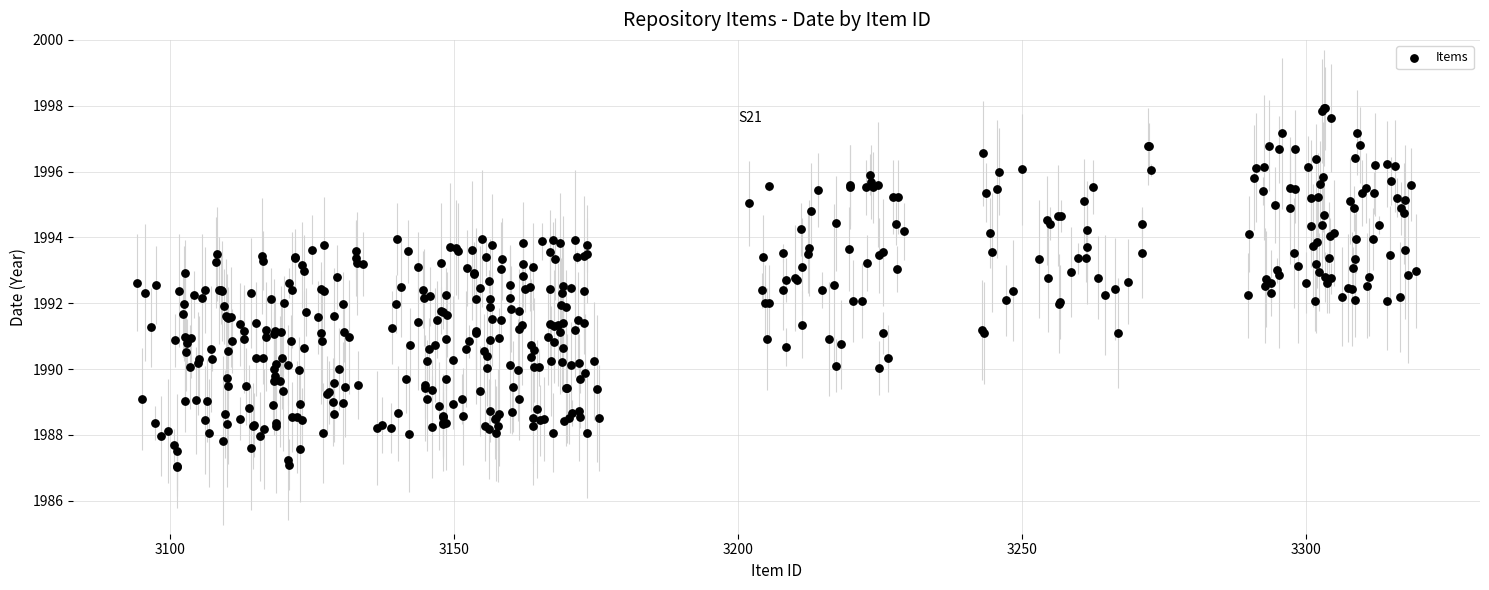

What is the range of X values (max minus min)?

225.2